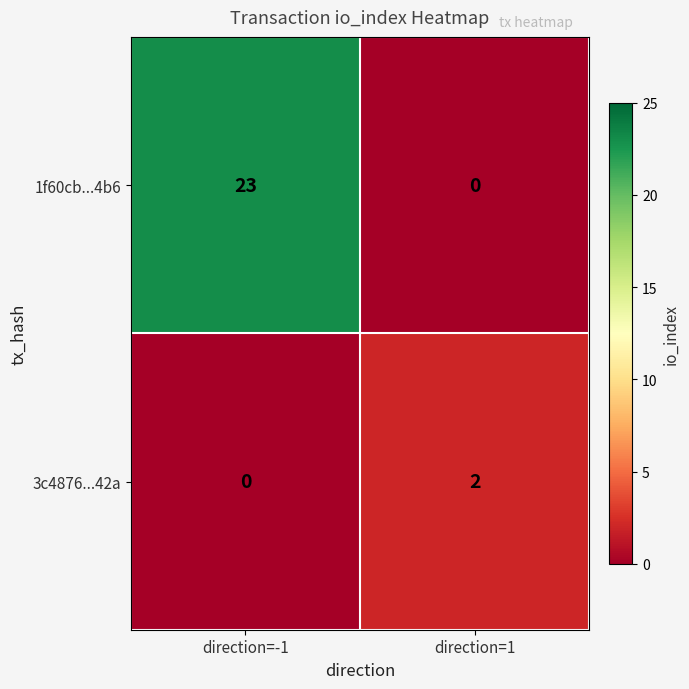

Reading right to left, transcribe all the data shown in this chart.

1f60cb...4b6: direction=1=0	direction=-1=23
3c4876...42a: direction=1=2	direction=-1=0